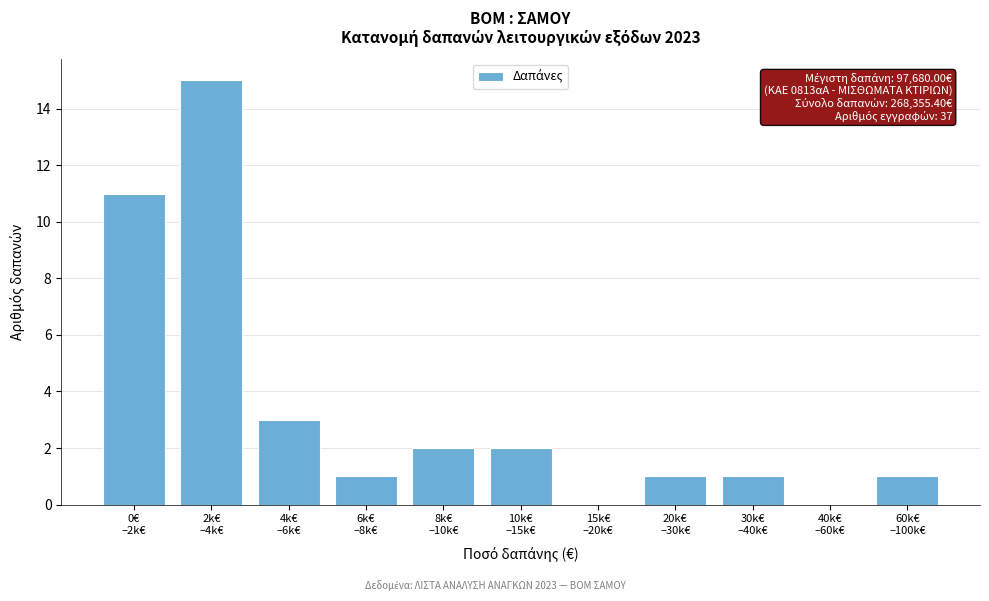

What is the sum of all values?

37